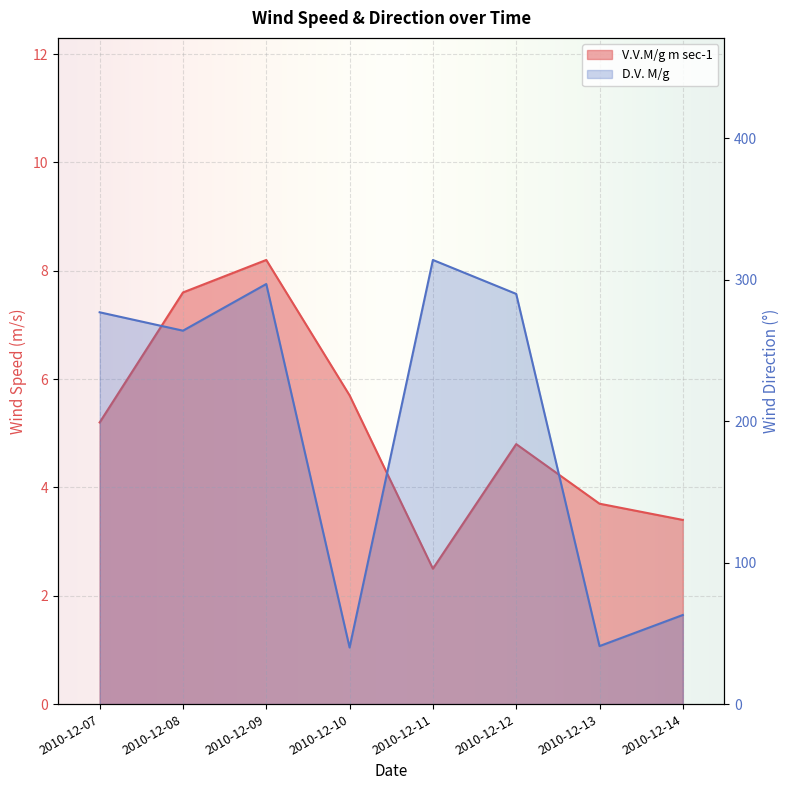

What is the value of the D.V. M/g point at the 5th from the left?

314.0